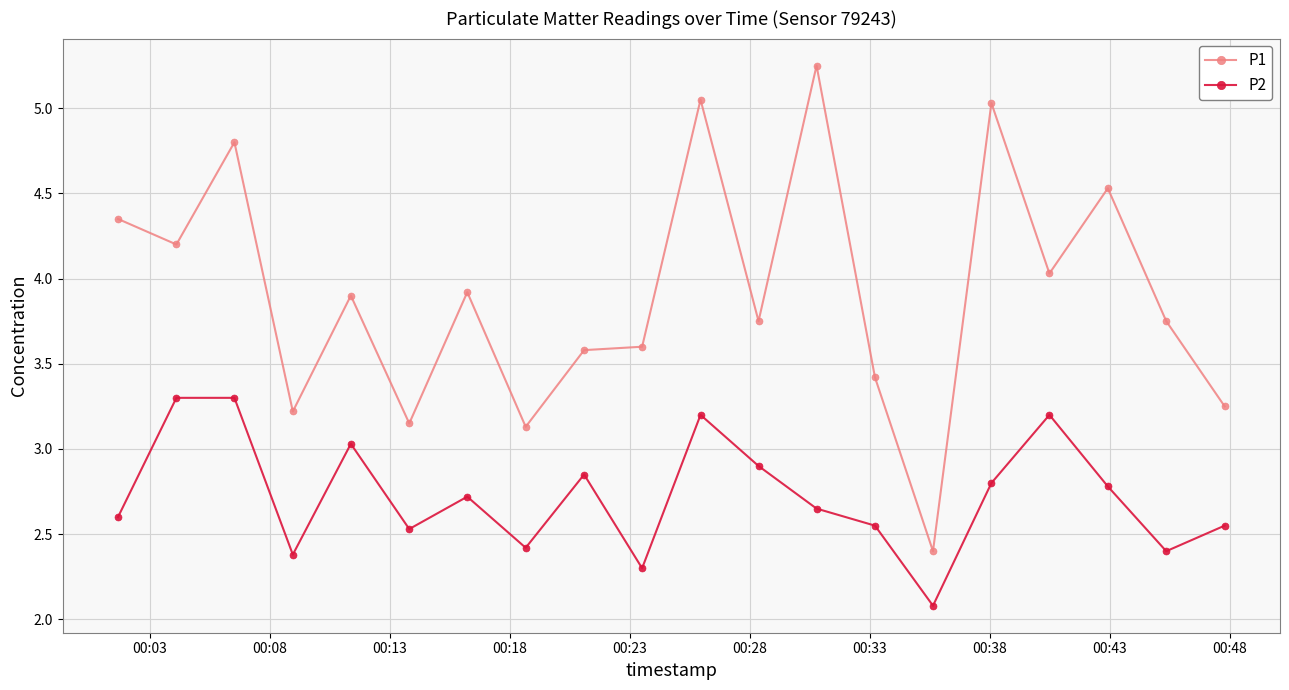

What is the average value of the P2 series?

2.7